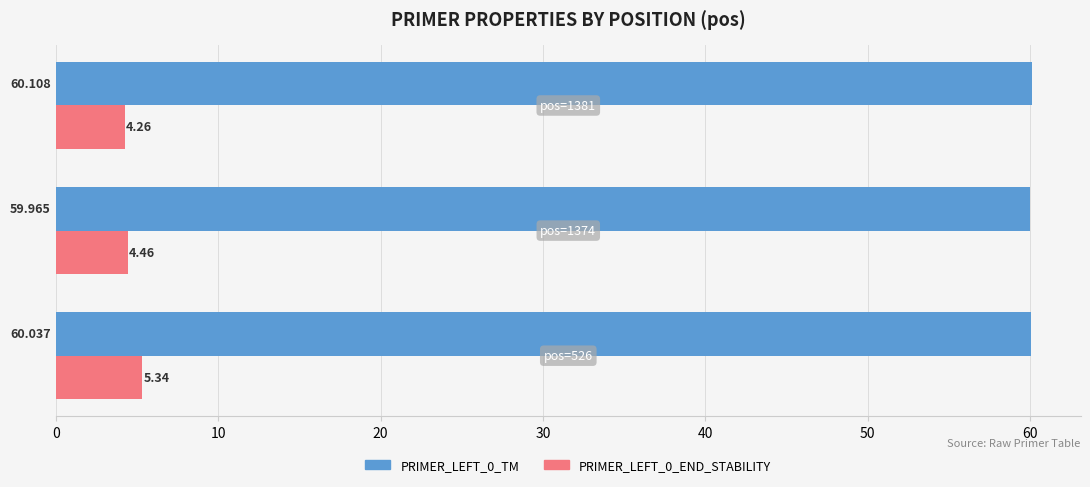

How many data points does each series have?

3